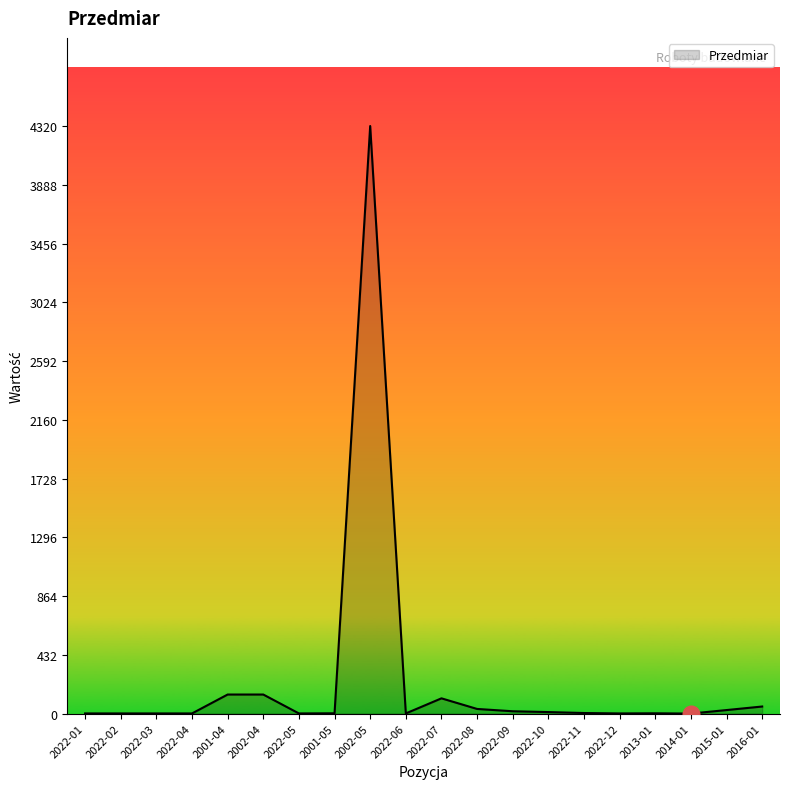

The value at 2022-01 is 1.0. True or false?

True